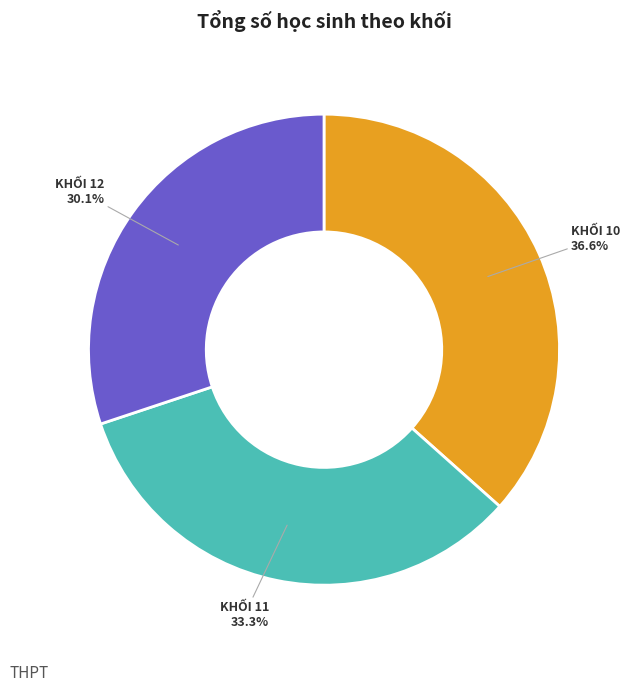

Is there a majority slice in this chart?

No